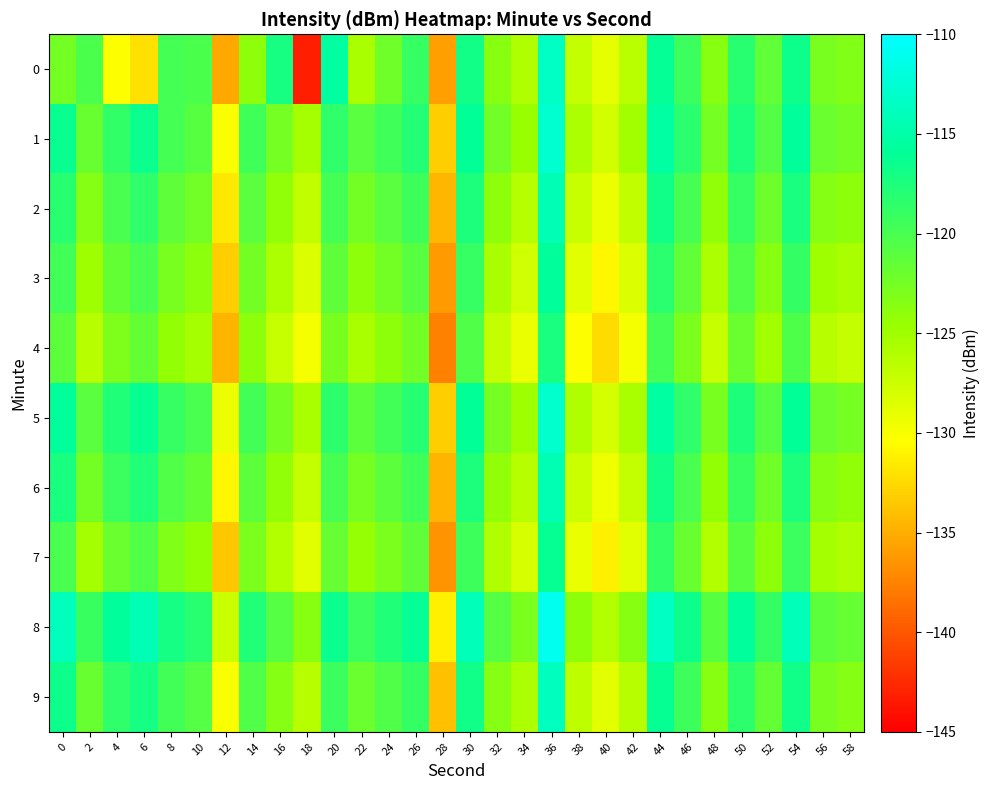

What is the total value across all series at 2?

-1226.4